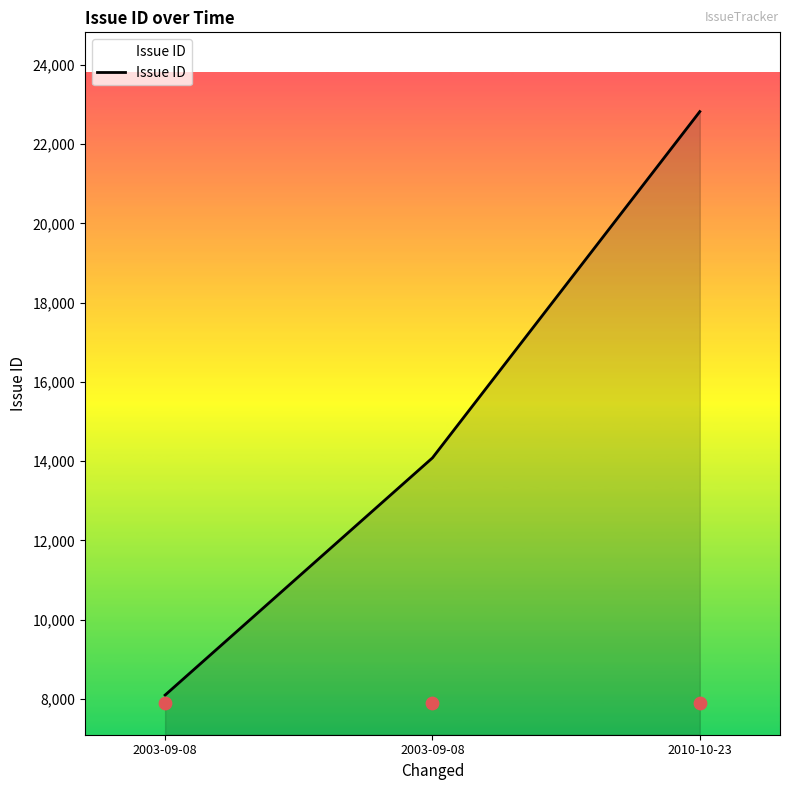

What is the change in value from 2003-09-08 to 2010-10-23?

+8736